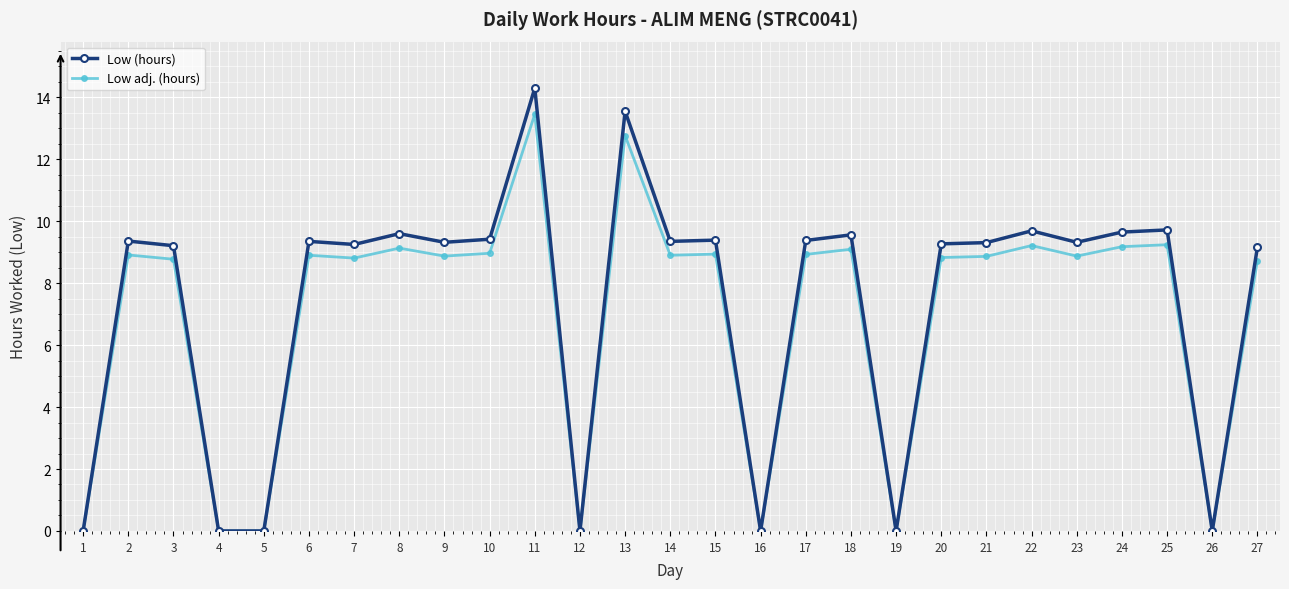

What is the spread (max minus min) of values at 21?

0.4